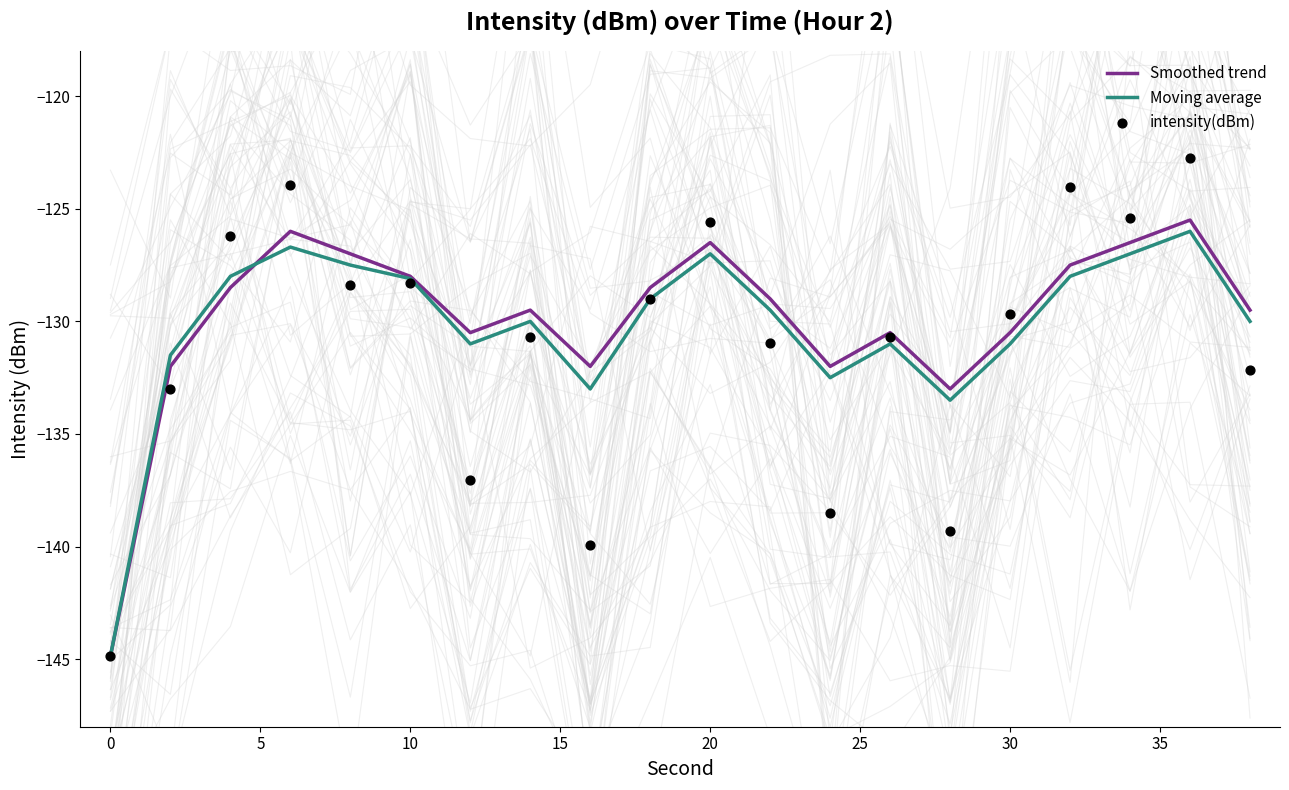

Which series has the largest Y range (max minus min)?

intensity(dBm)